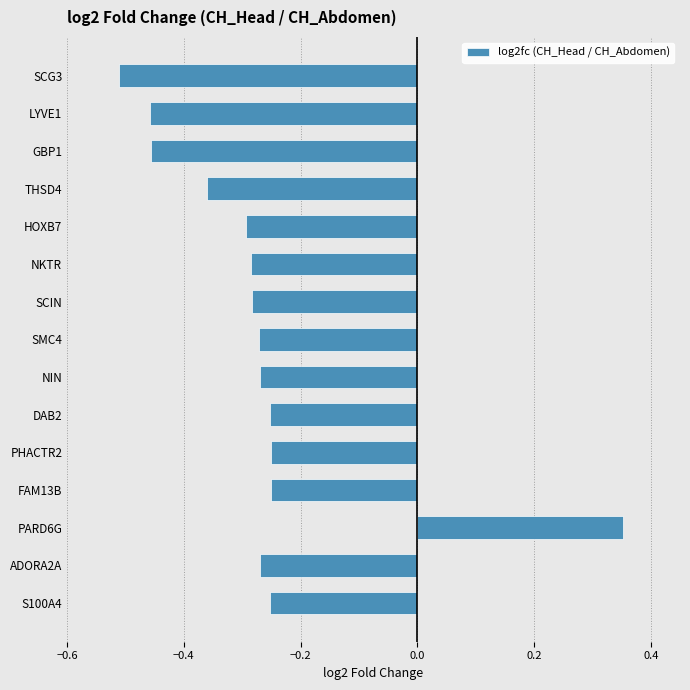

The value at PHACTR2 is -0.3. True or false?

True